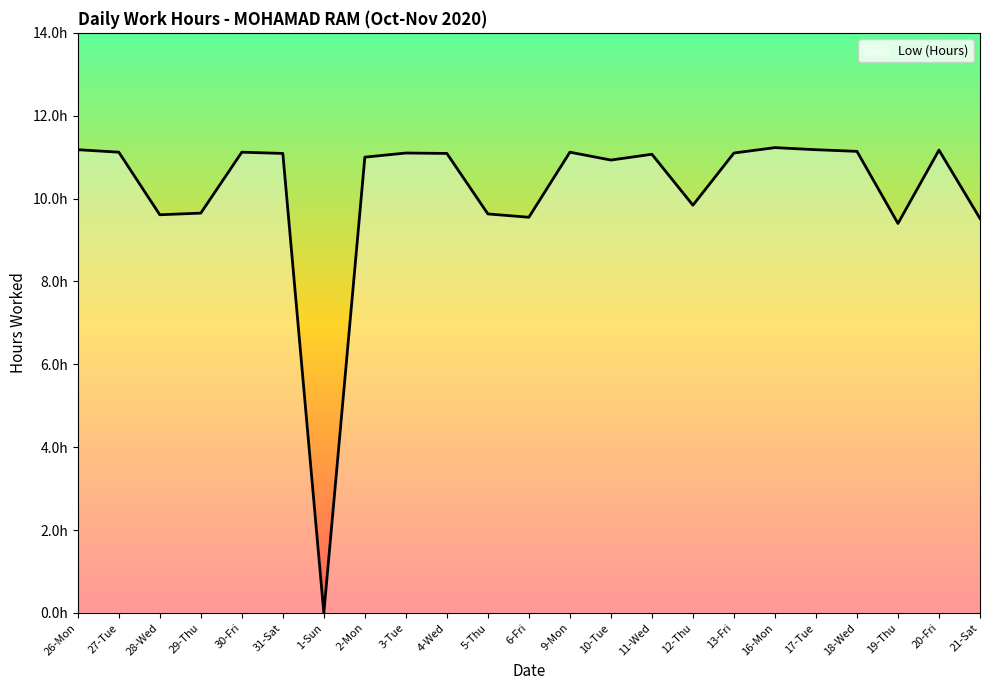

What is the label of the 14th point from the left?

10-Tue